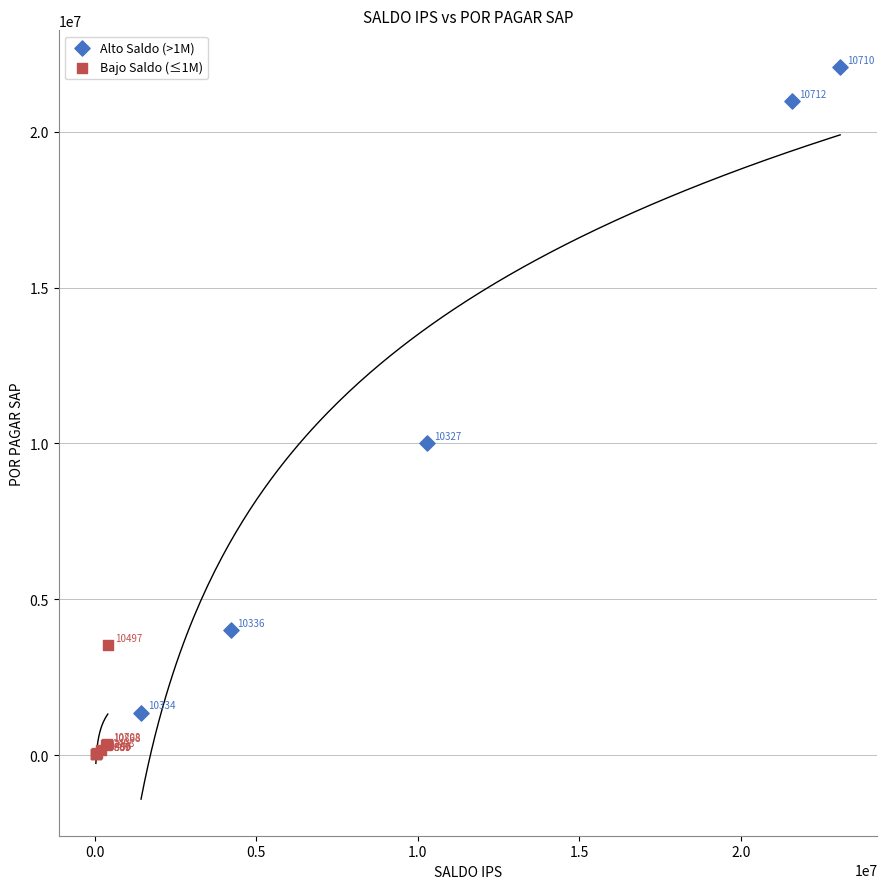

Which series contains the highest Y value?

Alto Saldo (>1M)